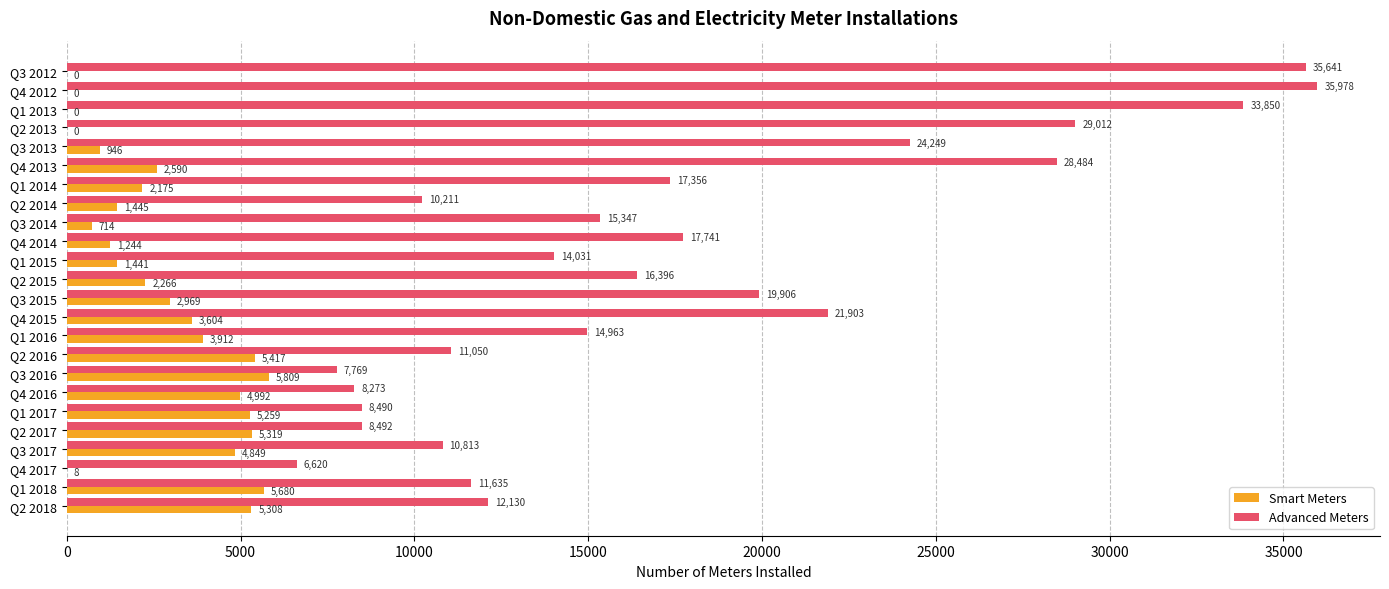

What is the sum of all Smart Meters values?

65947